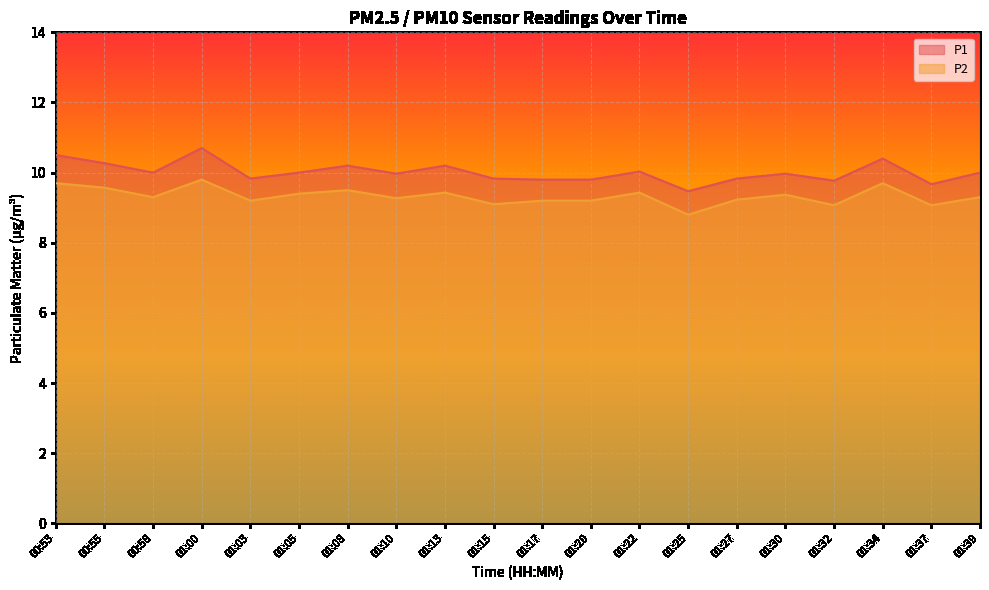

In P1, how many points are higher than both neighbors (excluding endpoints)?

6